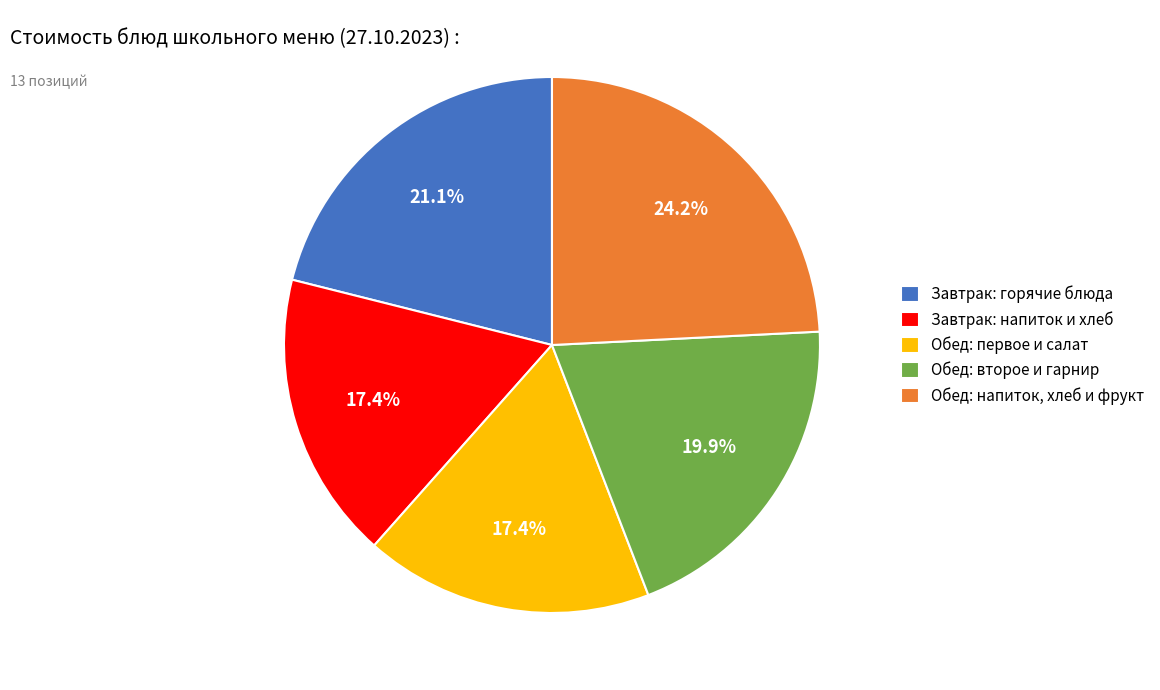

Which has a higher value, Обед: первое и салат or Завтрак: горячие блюда?

Завтрак: горячие блюда